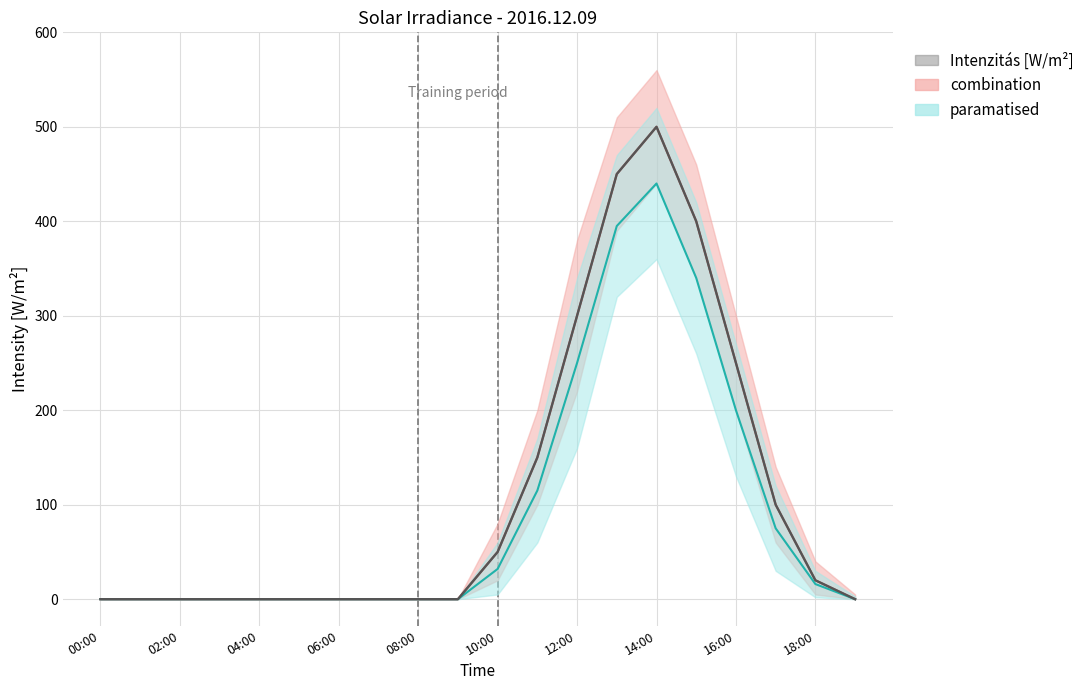

True or false: the data has more than 2 interior local peaks.

False